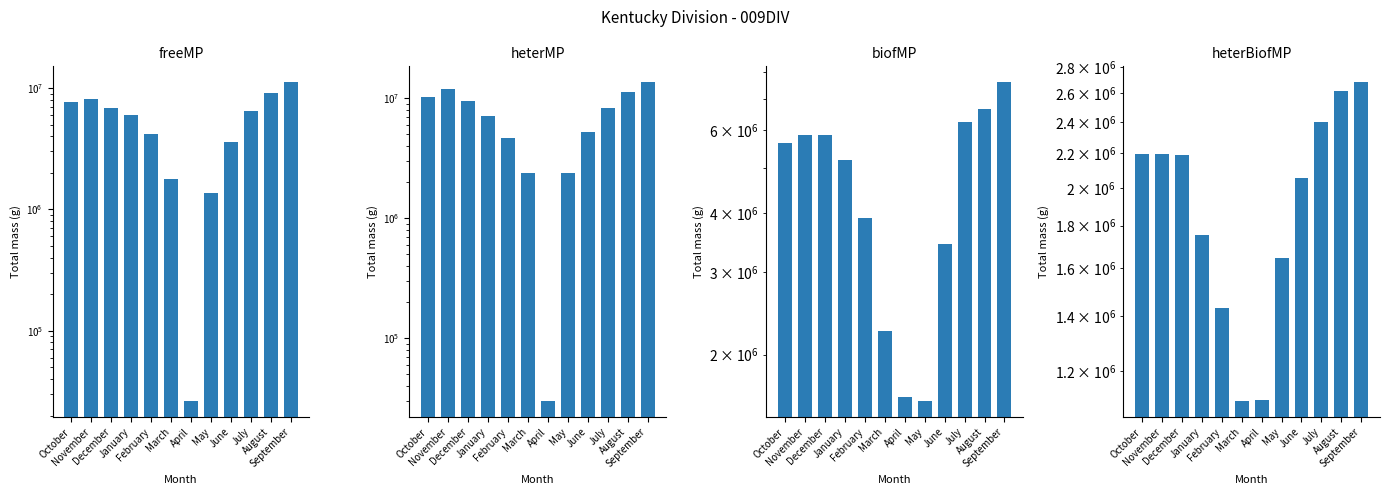

Which series has the largest range (max minus min)?

heterMP